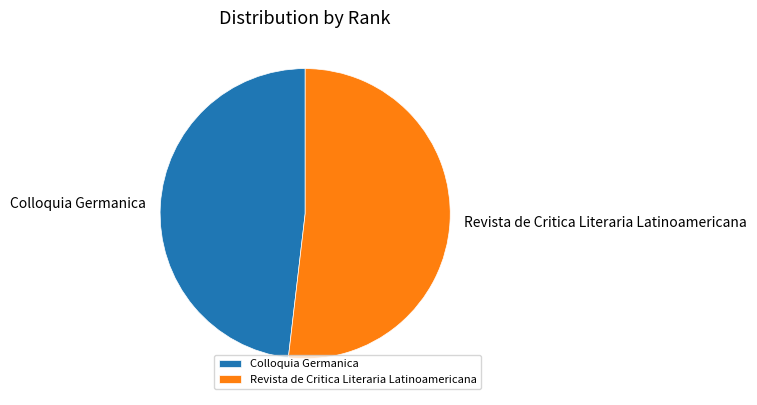

Does any single category account for the majority?

Yes